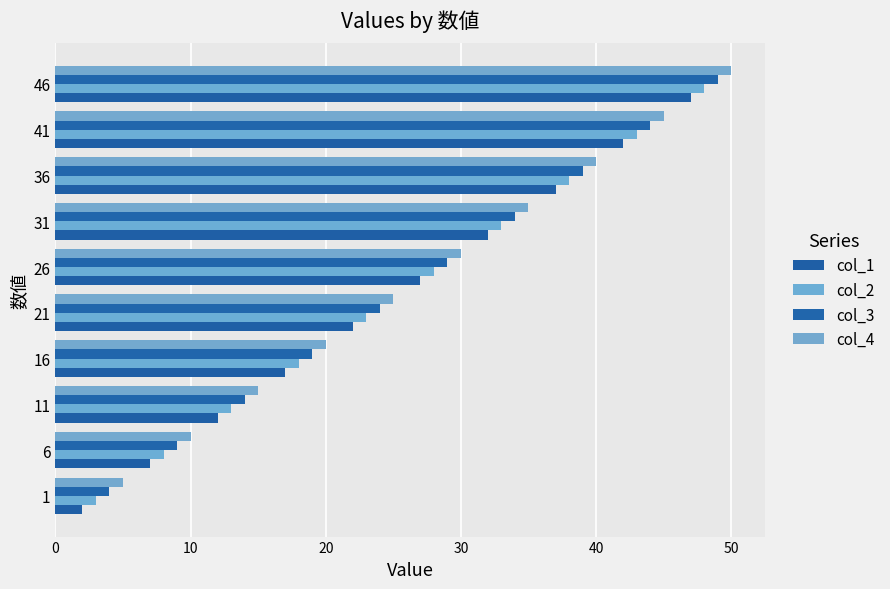

Reading left to right, what are all the values shown in this chart?

col_1: 2	7	12	17	22	27	32	37	42	47
col_2: 3	8	13	18	23	28	33	38	43	48
col_3: 4	9	14	19	24	29	34	39	44	49
col_4: 5	10	15	20	25	30	35	40	45	50